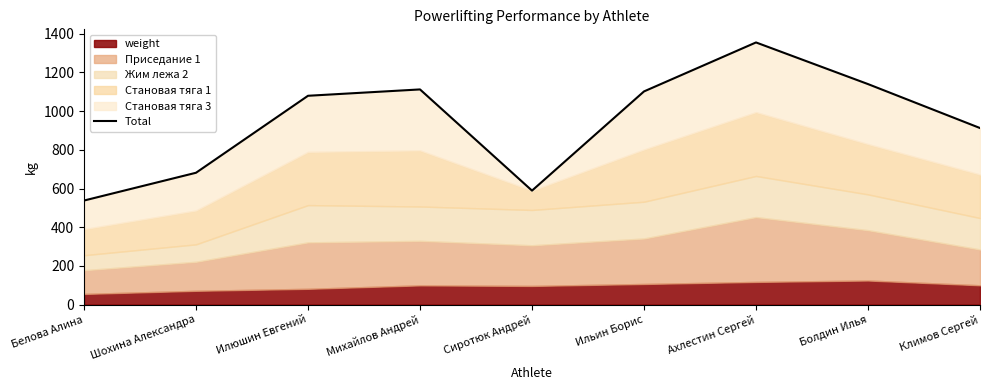

What is the ratio of the value at Белова Алина to the value at Болдин Илья?

0.5